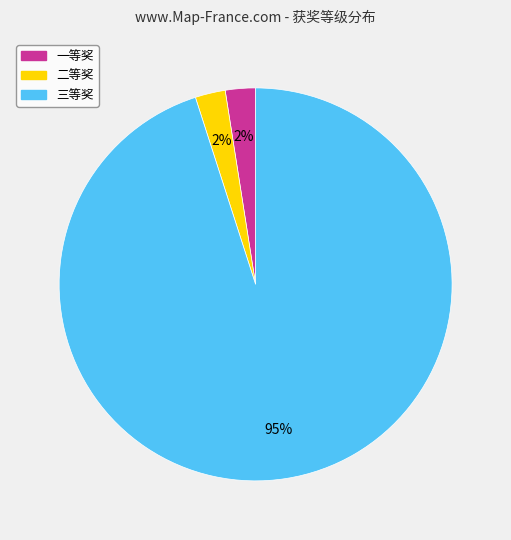

Is there a majority slice in this chart?

Yes